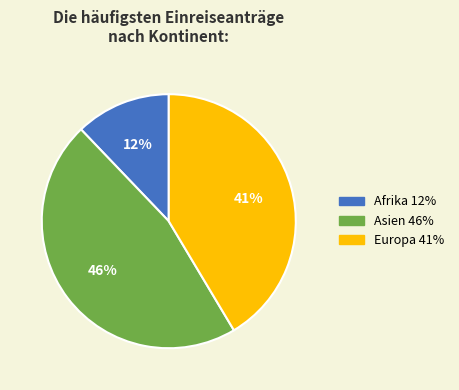

How many slices are in this pie chart?

3